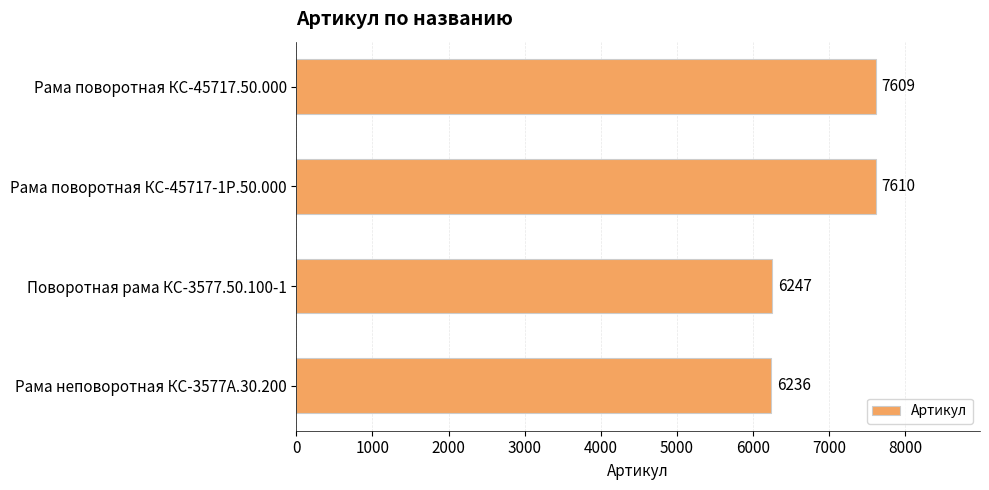

What is the greatest value displayed?

7610